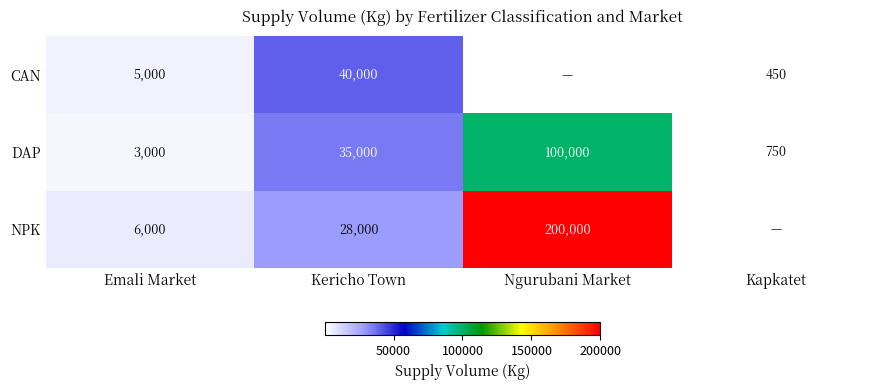

The DAP series shows 35000 at Kericho Town. True or false?

True